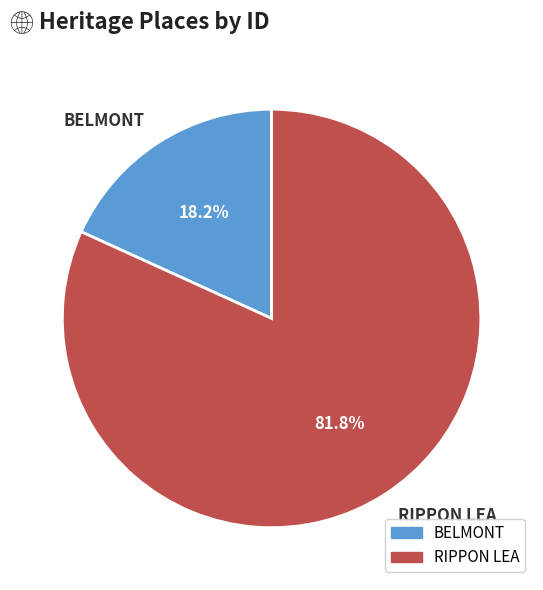

How many slices are in this pie chart?

2